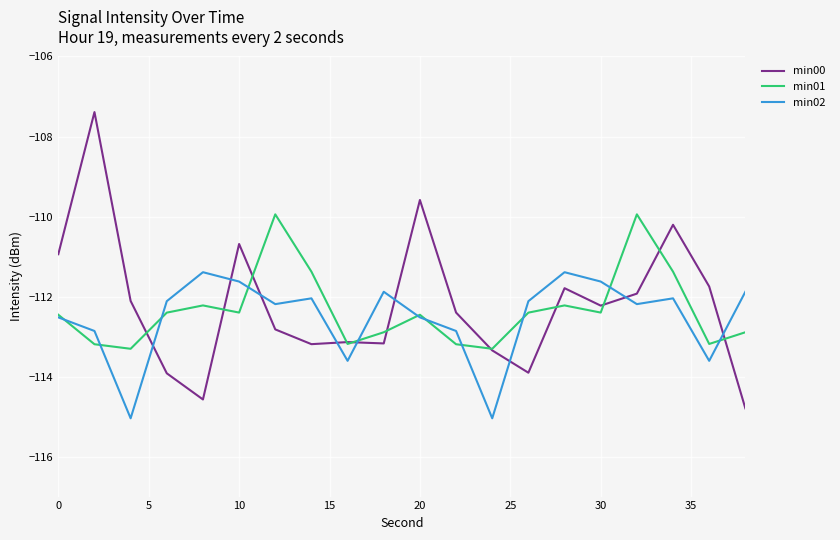

True or false: min00 and min02 intersect in this chart.

True